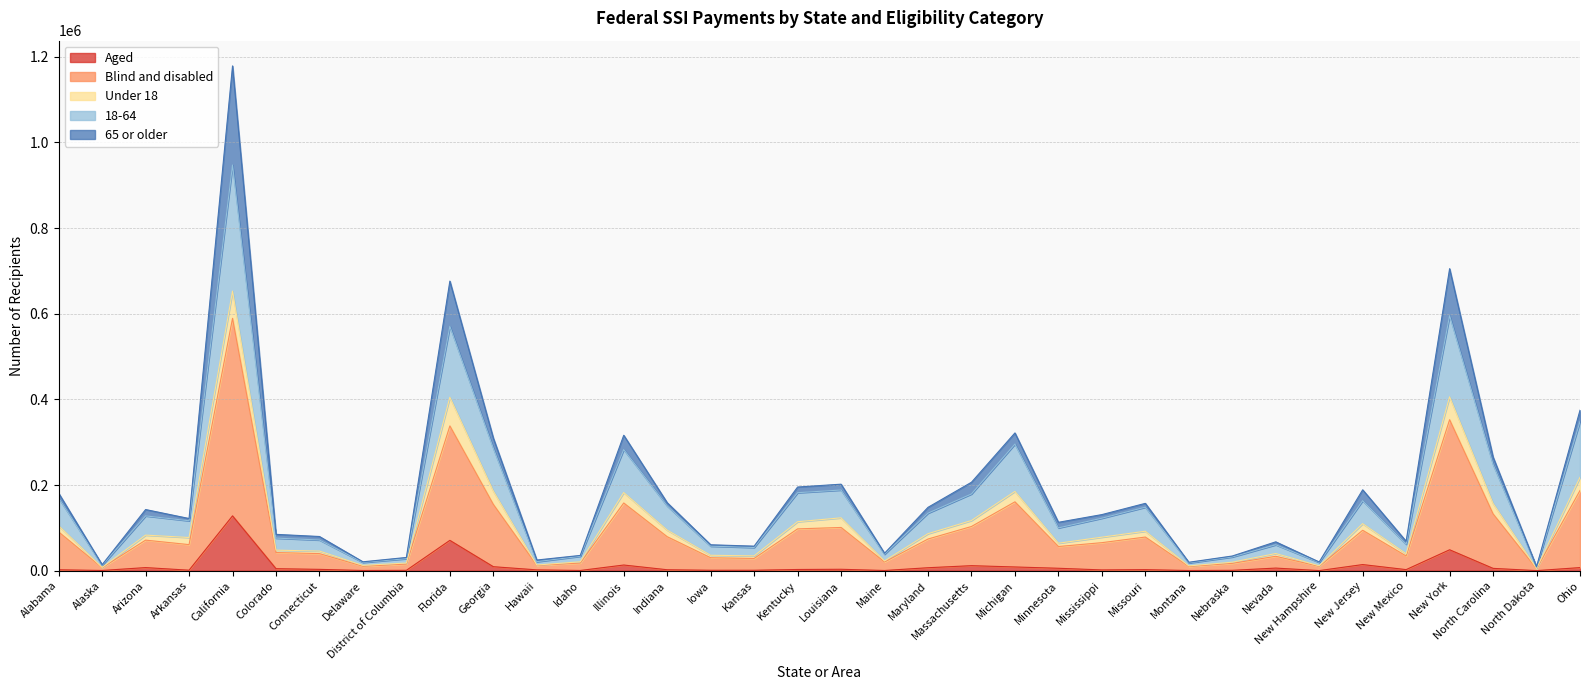

At which label does Aged reach its peak?

California